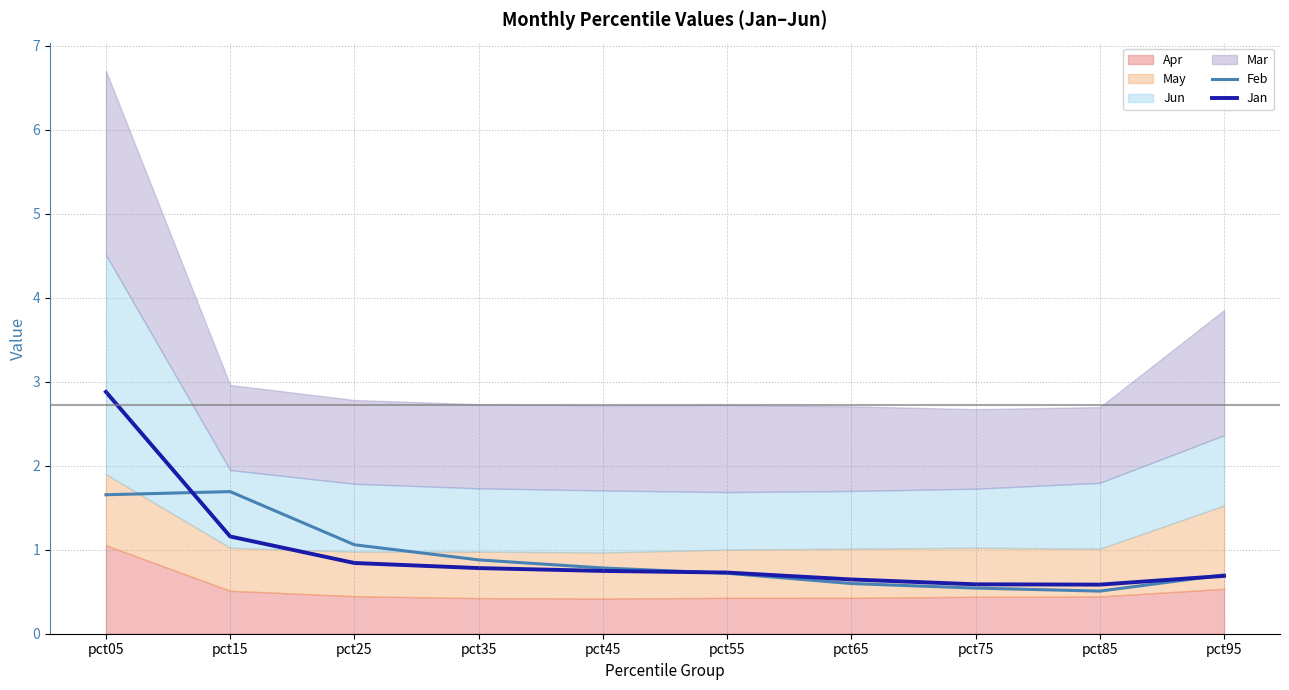

What is the sum of the Jan values at pct65 and pct15?

1.8